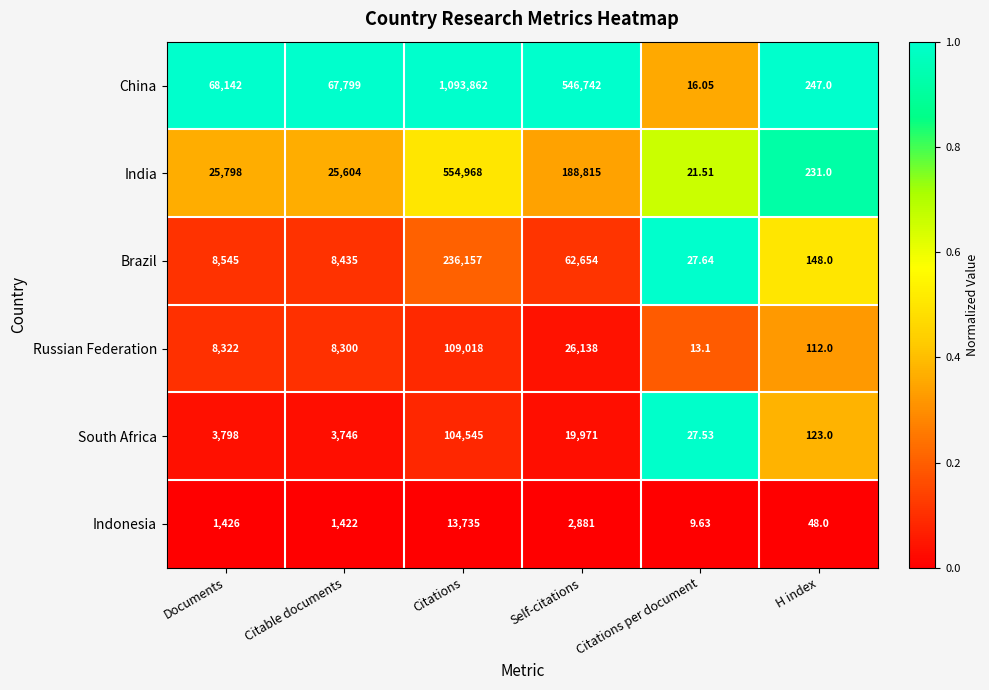

What is the total value across all series at Citations per document?

115.5